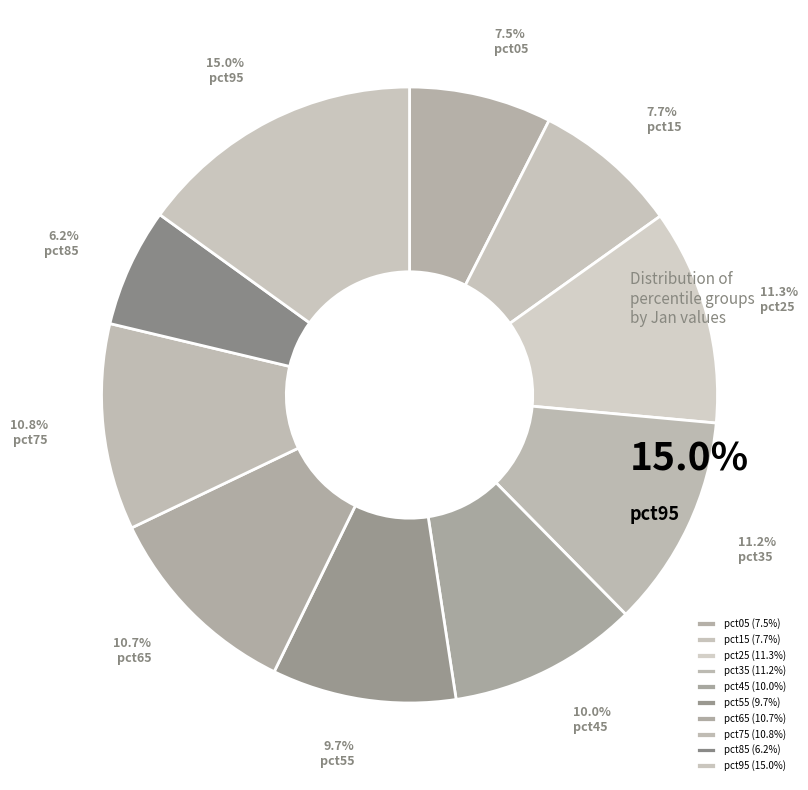

Which slice is the largest?

pct95